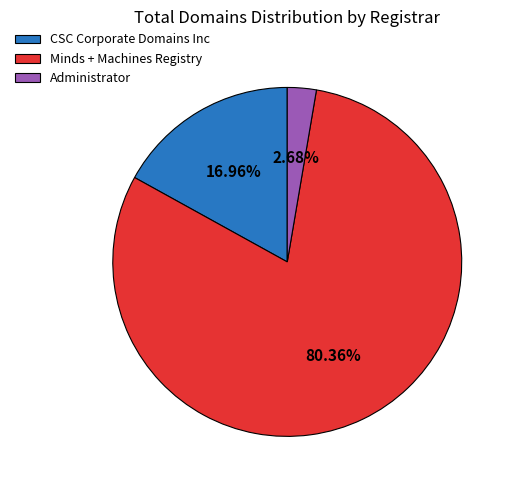

To the nearest percent, what is the difference between the largest and smallest slice percentages?

78%